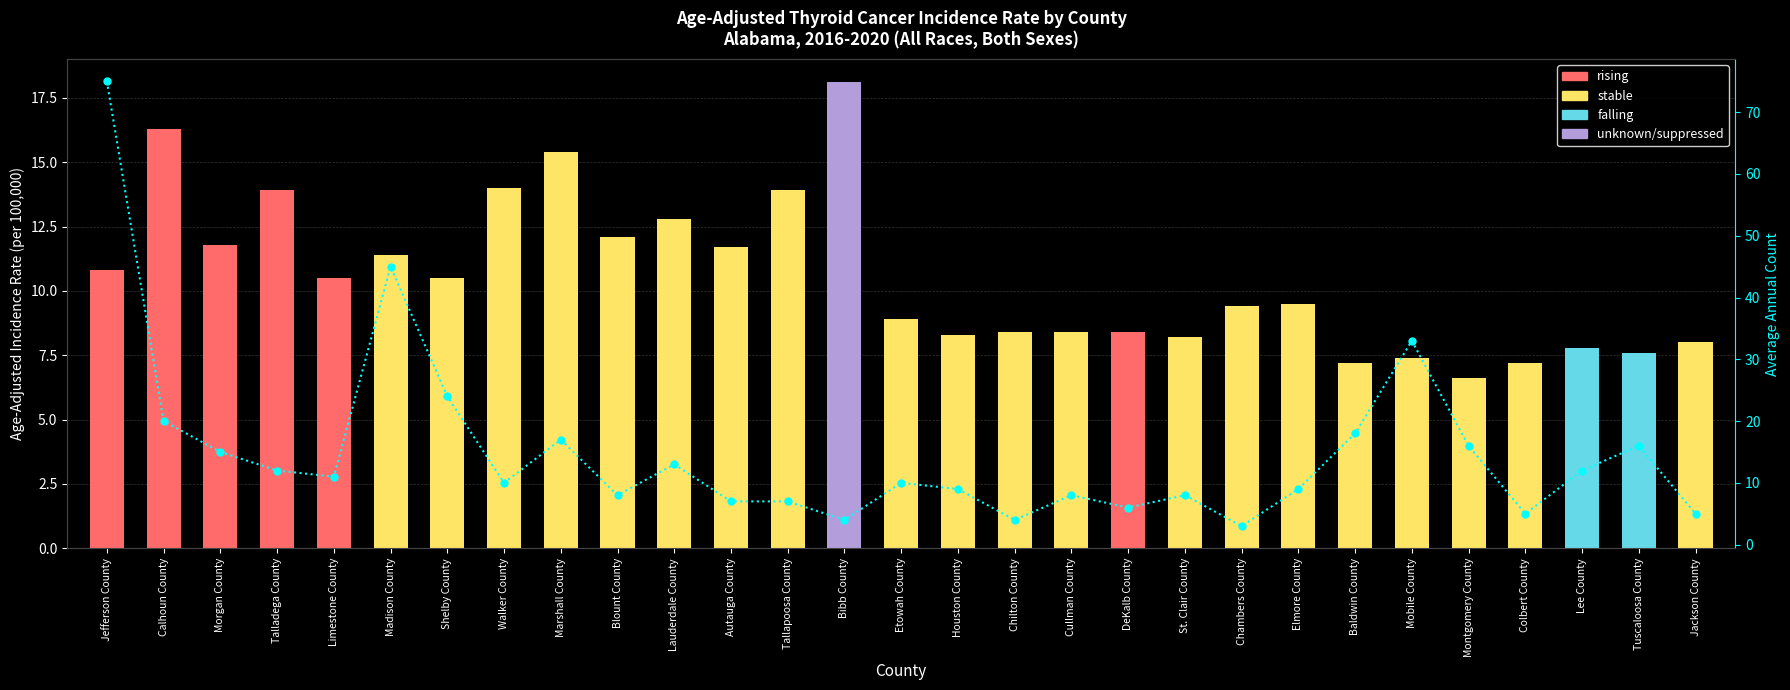

What is the value of the Avg Annual Count bar at the 8th from the left?

10.0